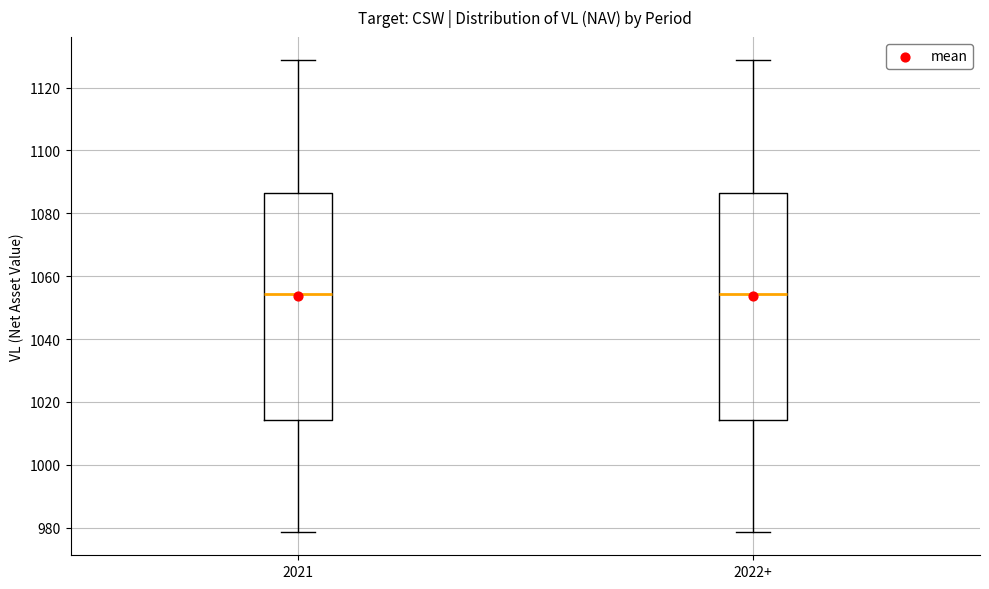

Reading left to right, transcribe this box plot: for each box, give where its median line is, the range the box spans, and where its two whiskers end, as read against the y-axis. The values are not printed on the chart, so give them approximately, as read against the axis.

2021: median 1054, box 1014 to 1086, whiskers 978 to 1128
2022+: median 1054, box 1014 to 1086, whiskers 978 to 1128